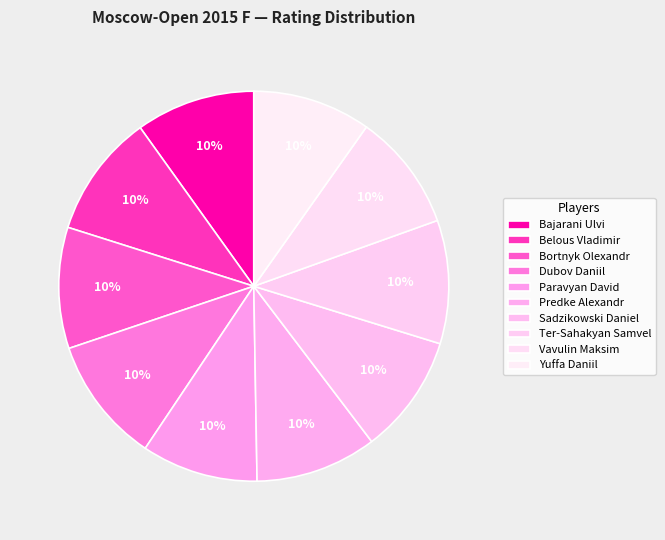

Is it true that Bajarani Ulvi is 1% of the pie?

False